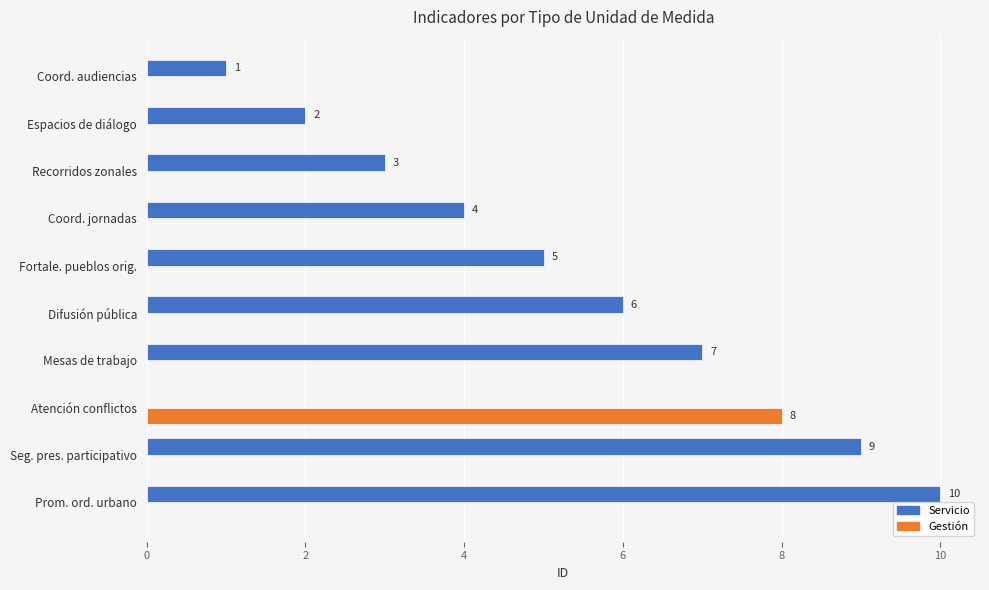

Is it true that Gestión equals 6 at Atención conflictos?

False